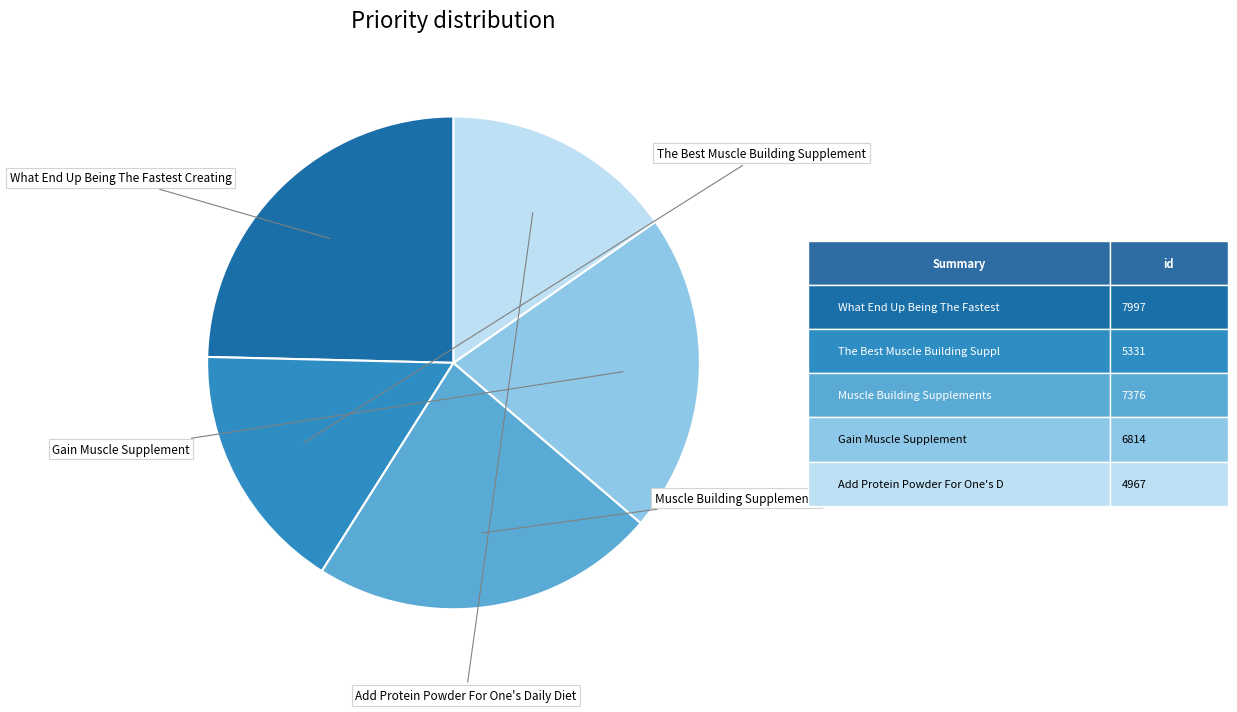

How many segments does this pie chart have?

5